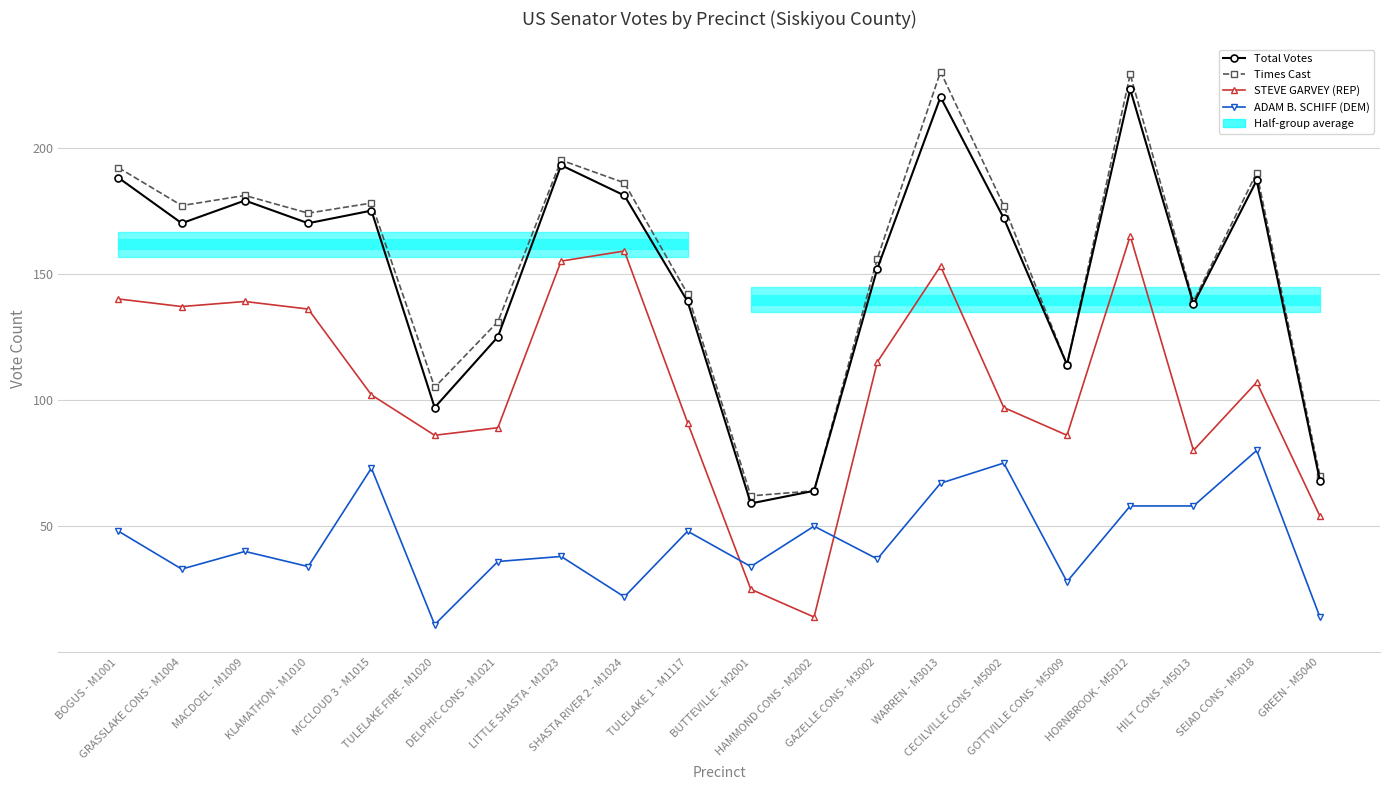

At which category does STEVE GARVEY (REP) reach its first local peak?

MACDOEL - M1009